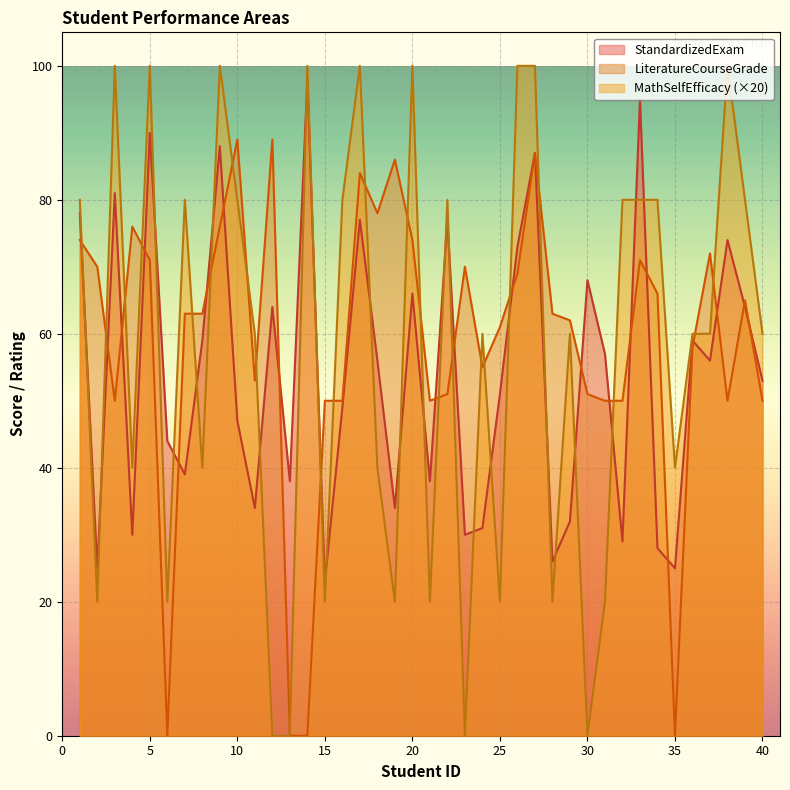

How many times do MathSelfEfficacy and LiteratureCourseGrade cross each other?

23